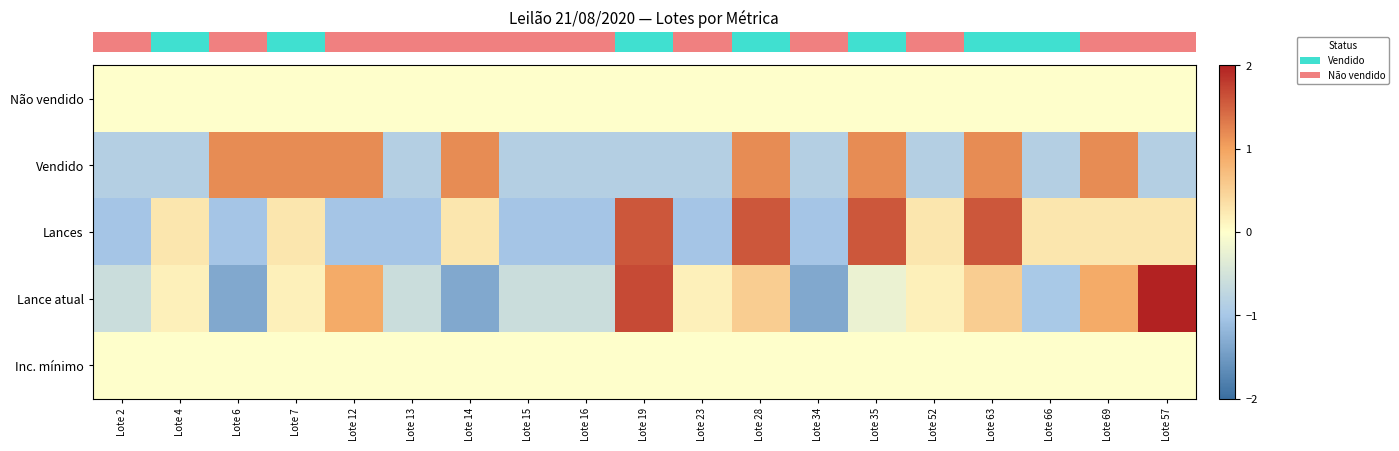

Which label corresponds to the largest value in the chart?

Lote 57